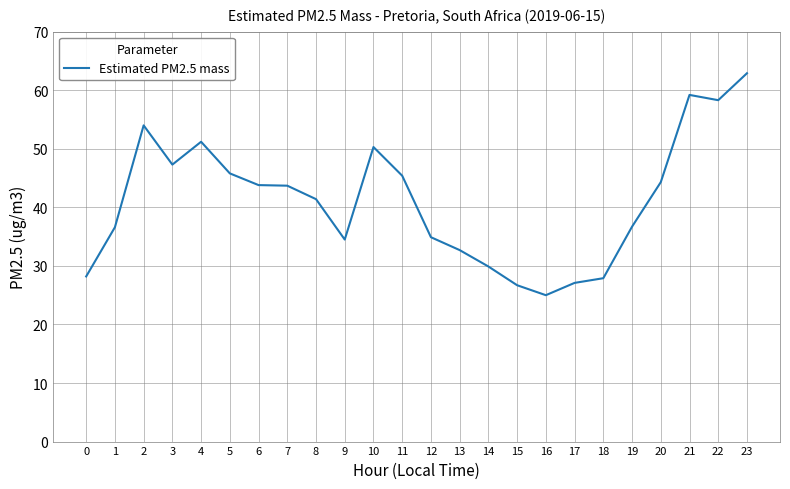

How many lines are shown in the chart?

1